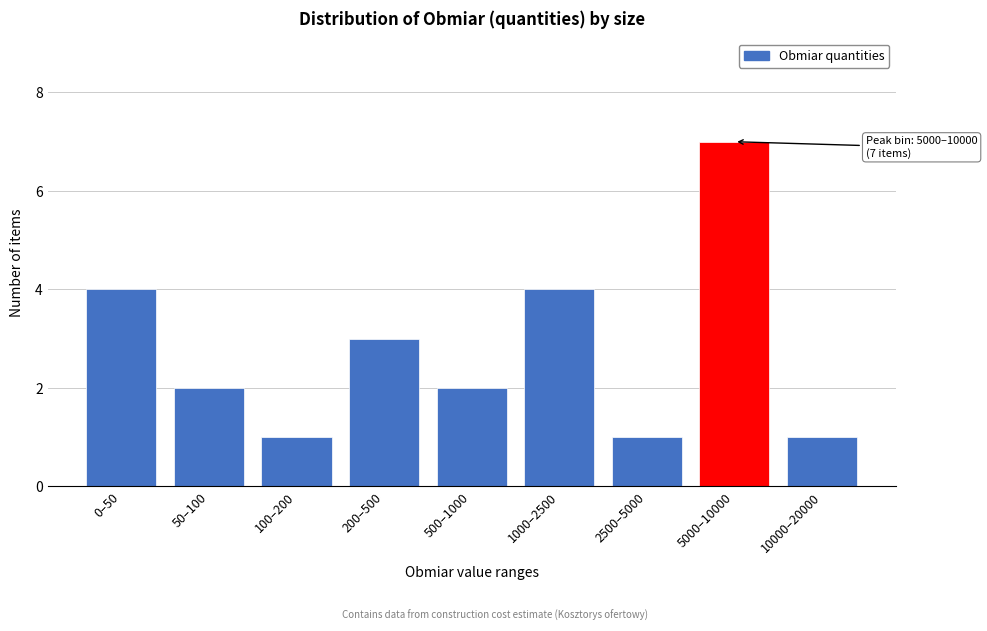

Reading left to right, extract all data points from this chart.

4	2	1	3	2	4	1	7	1